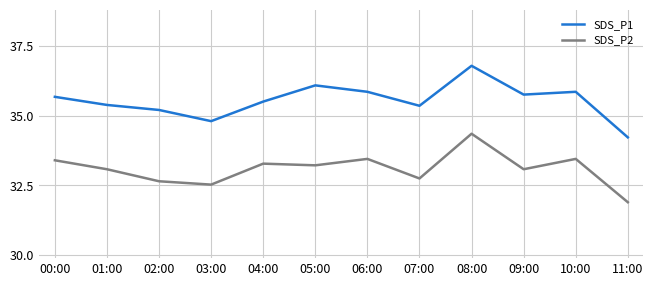

True or false: SDS_P1 has a value of 36.1 at 05:00.

True